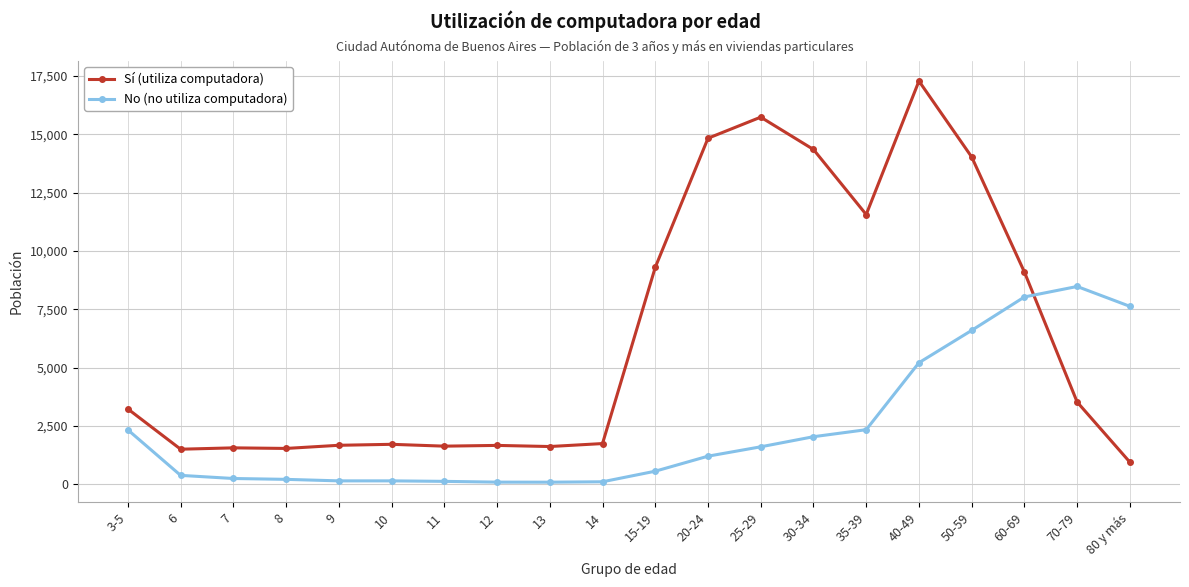

What are all the series names shown in the legend?

Sí (utiliza computadora), No (no utiliza computadora)